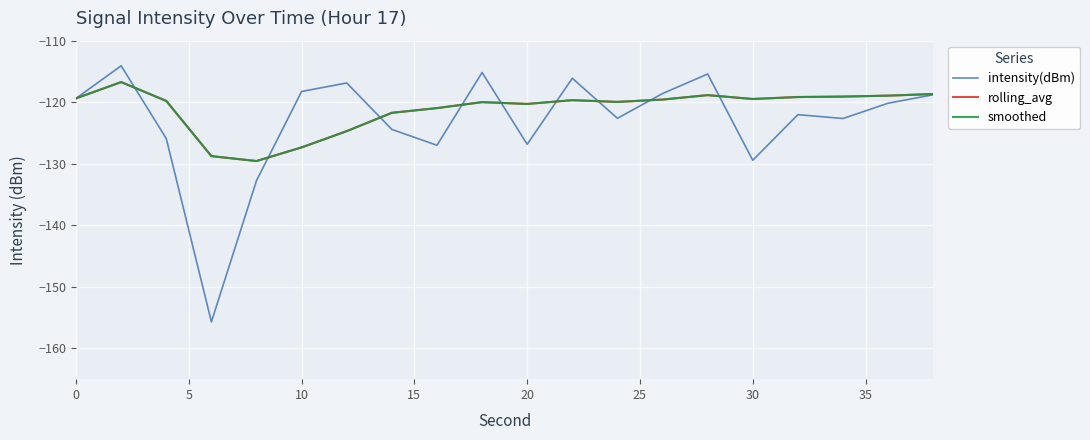

In smoothed, how many points are lower than both neighbors (excluding endpoints)?

4